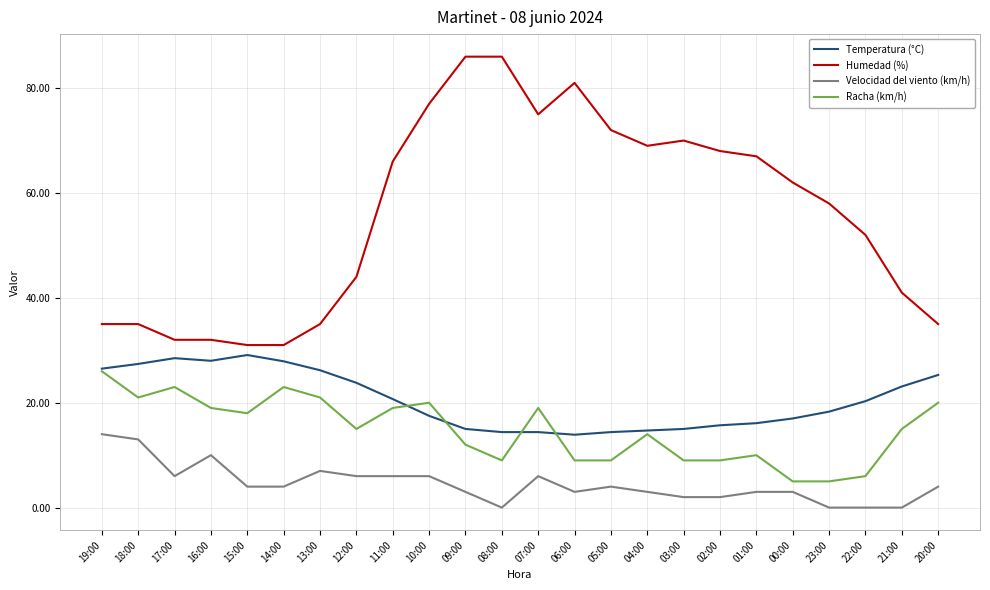

True or false: Racha (km/h) and Velocidad del viento (km/h) cross at least once.

False